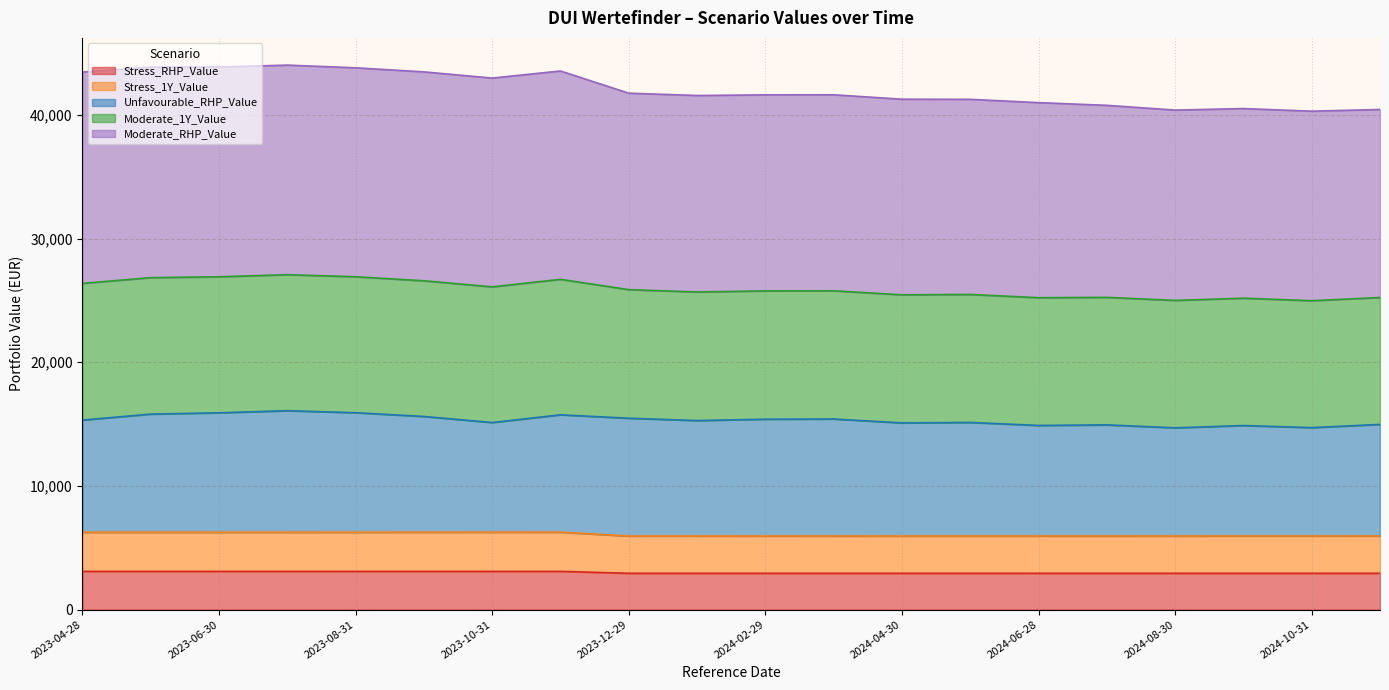

Does the chart display data point markers on the line(s)?

No